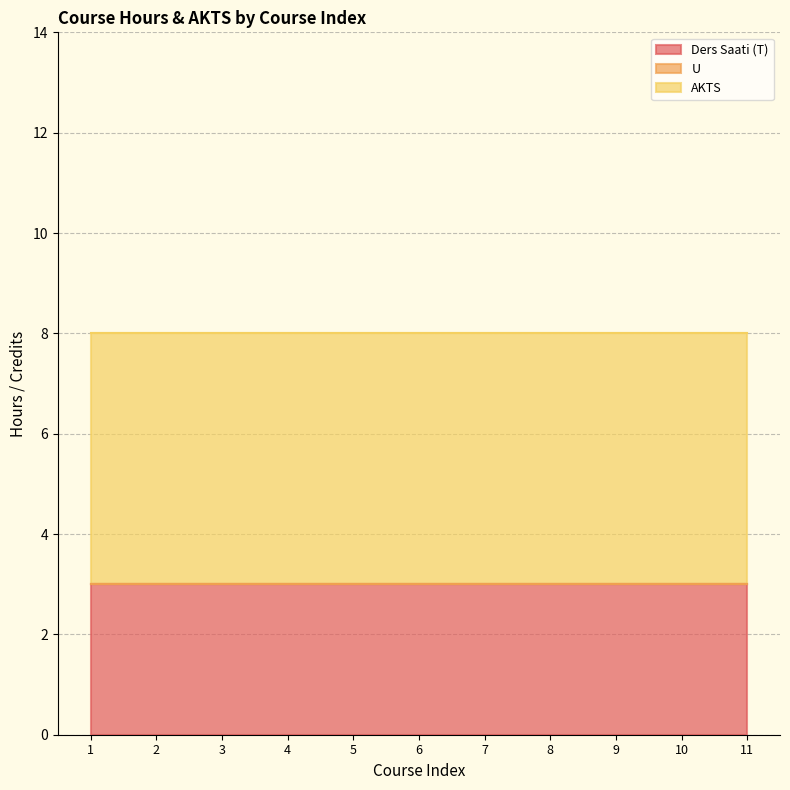

Rank the series by their maximum value, from highest to lowest.

AKTS, Ders Saati (T), U